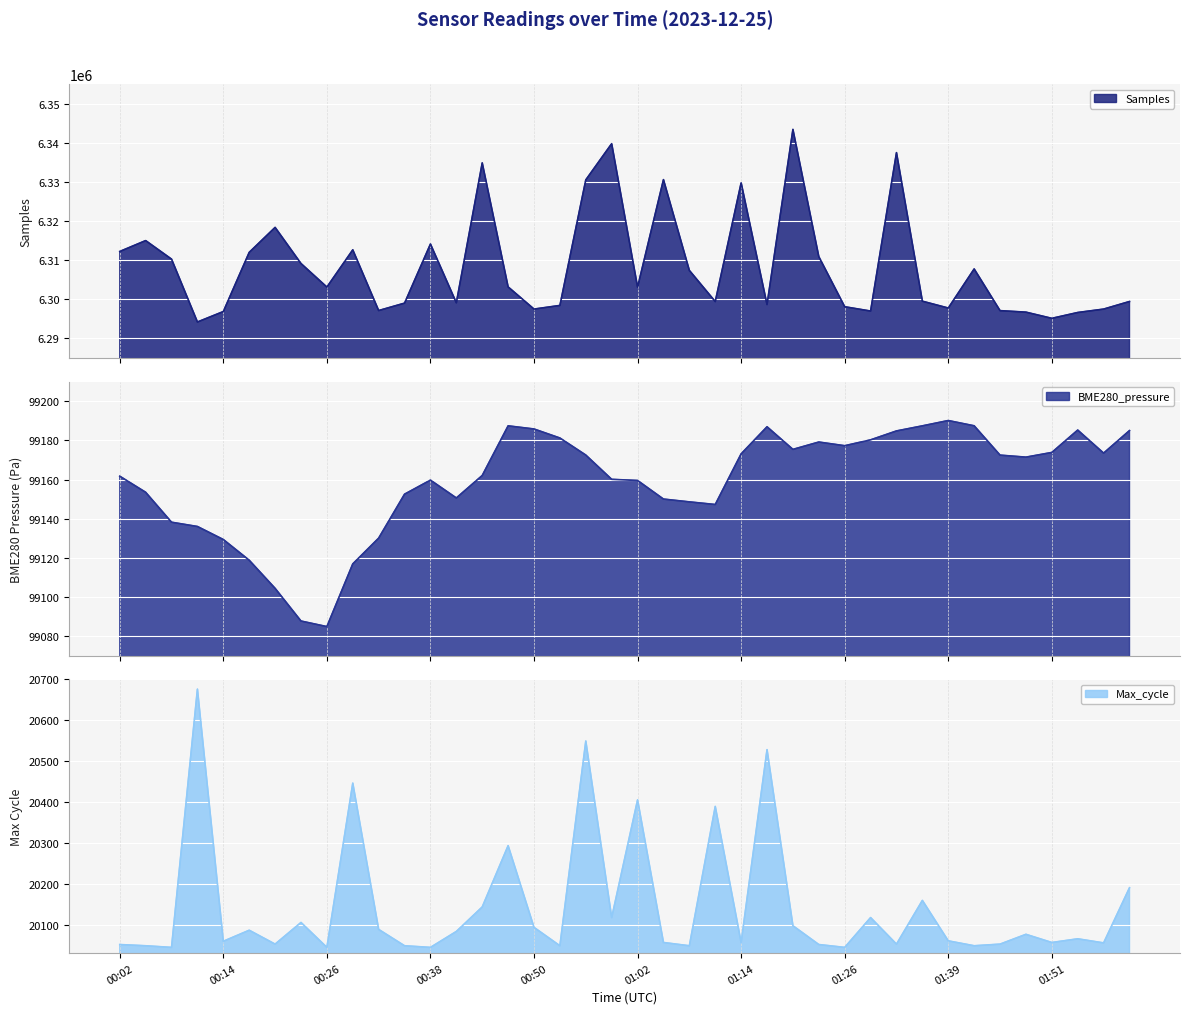

Reading left to right, what are all the values shown in this chart?

Samples: 6312209.0	6314988.0	6310247.0	6294175.0	6296846.0	6311979.0	6318360.0	6309126.0	6303104.0	6312627.0	6297102.0	6298998.0	6314115.0	6299089.0	6334852.0	6303146.0	6297478.0	6298408.0	6330513.0	6339774.0	6303090.0	6330581.0	6307364.0	6299395.0	6329759.0	6298640.0	6343416.0	6310887.0	6298077.0	6296973.0	6337485.0	6299495.0	6297745.0	6307741.0	6297078.0	6296692.0	6295111.0	6296603.0	6297473.0	6299416.0
BME280_pressure: 99161.7	99153.5	99138.2	99136.0	99129.3	99118.7	99104.3	99087.6	99084.8	99116.8	99130.0	99152.5	99159.7	99150.6	99162.1	99187.4	99185.8	99181.2	99172.5	99160.1	99159.5	99150.0	99148.6	99147.2	99173.1	99187.0	99175.4	99179.2	99177.3	99180.3	99184.8	99187.4	99190.2	99187.5	99172.5	99171.4	99173.8	99185.3	99173.5	99185.0
Max_cycle: 20051.0	20048.0	20044.0	20676.0	20059.0	20086.0	20052.0	20105.0	20044.0	20446.0	20088.0	20048.0	20044.0	20083.0	20143.0	20293.0	20093.0	20048.0	20549.0	20117.0	20405.0	20056.0	20048.0	20389.0	20056.0	20528.0	20097.0	20051.0	20044.0	20117.0	20052.0	20159.0	20060.0	20048.0	20052.0	20076.0	20056.0	20065.0	20055.0	20190.0